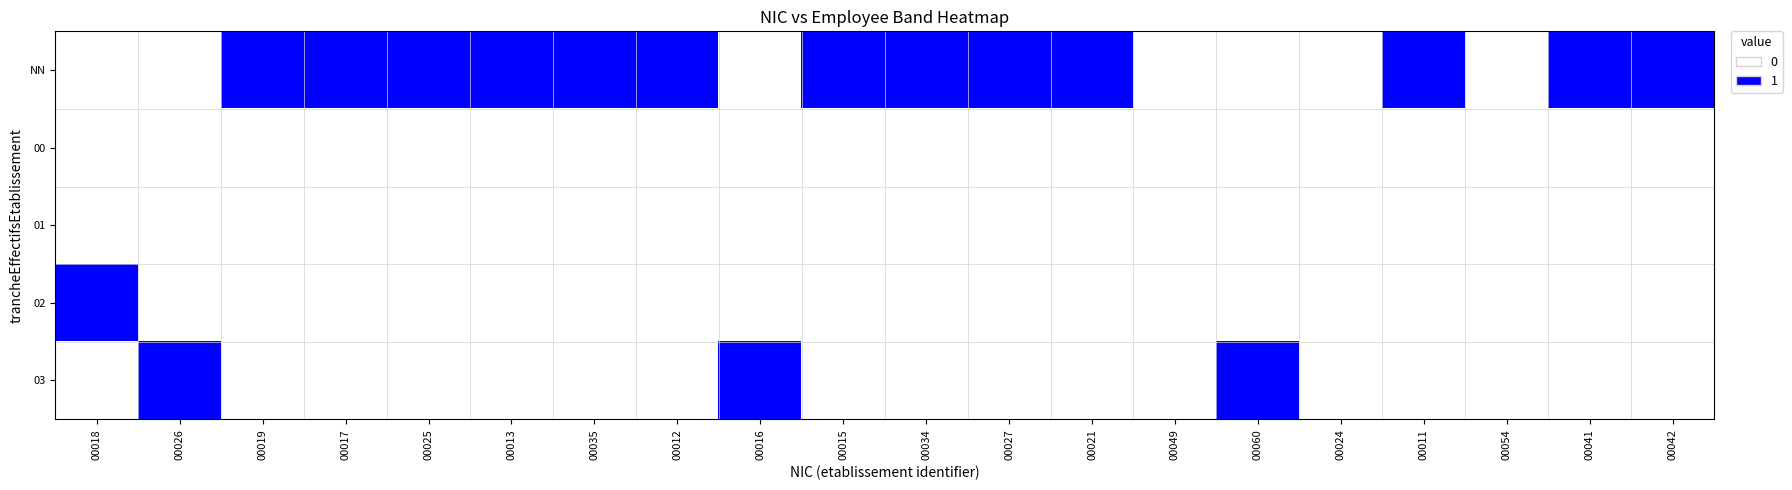

Rank the series at 00026 from highest to lowest value.

03, NN, 00, 01, 02